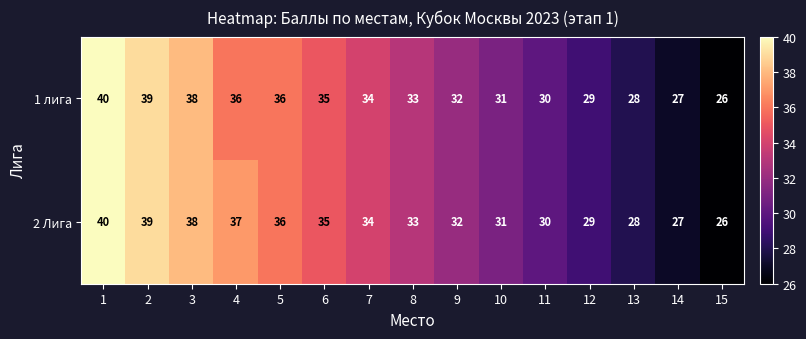

Is the value of 2 Лига at 15 greater than the value of 1 лига at 10?

No